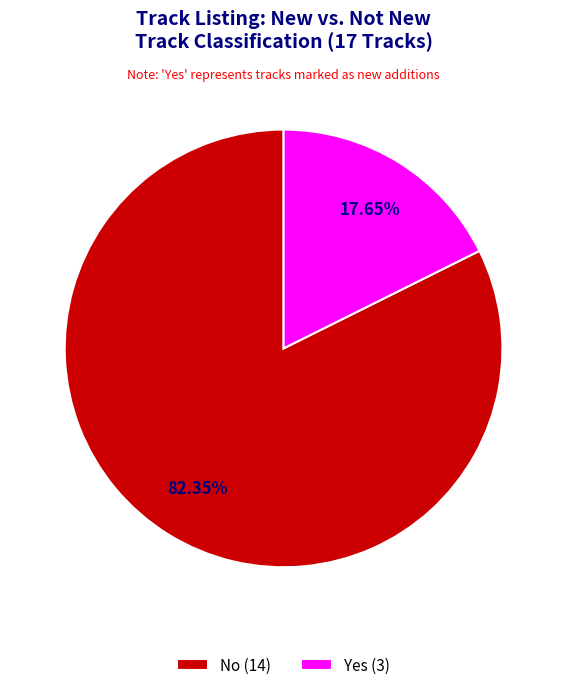

How many segments does this pie chart have?

2